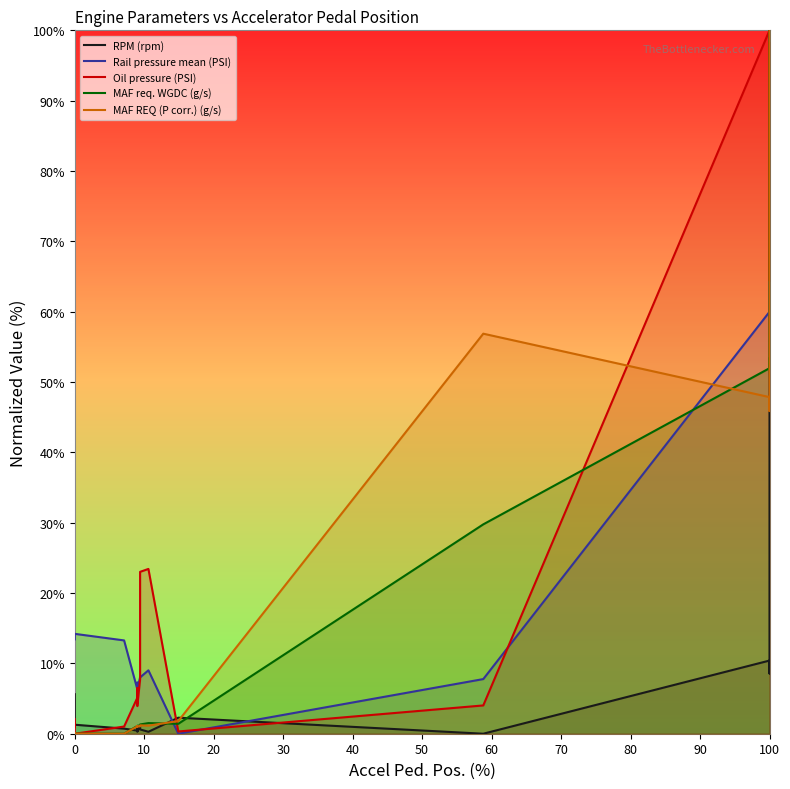

True or false: Oil pressure (PSI) and MAF req. WGDC (g/s) cross at least once.

True